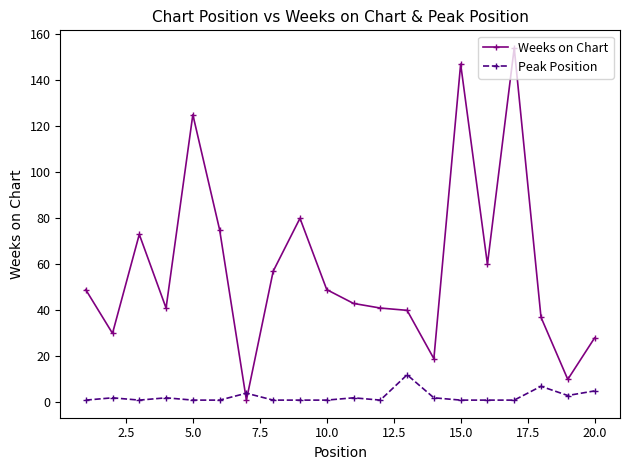

What is the difference between the second highest and second lowest values in the Peak Position series?

6